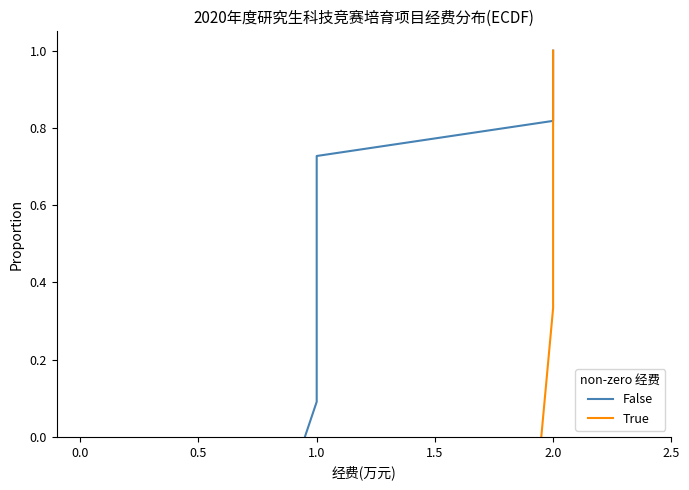

What is the difference between the maximum and minimum values?

1